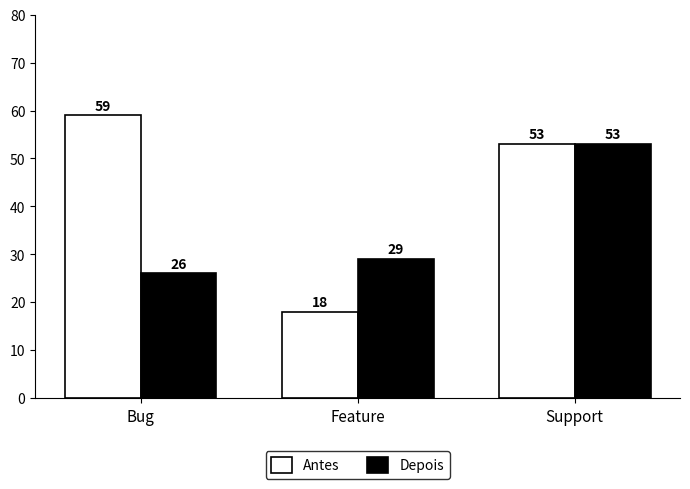

List the series in order of their overall mean, lowest first.

Depois, Antes